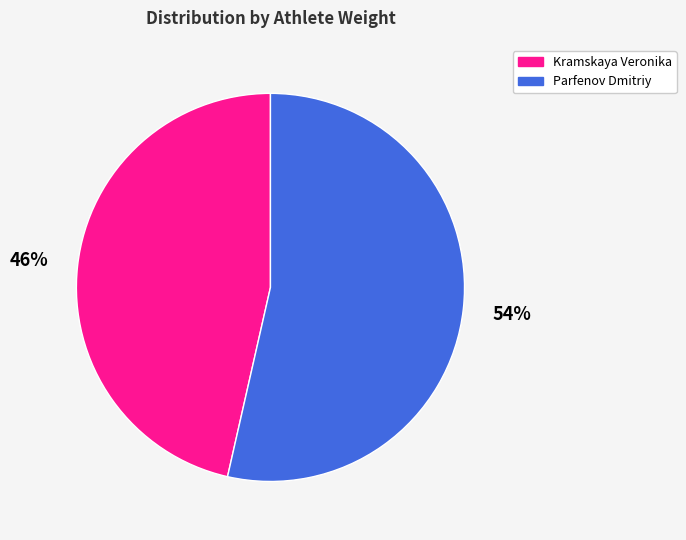

Combined, do Kramskaya Veronika and Parfenov Dmitriy account for over 50%?

Yes